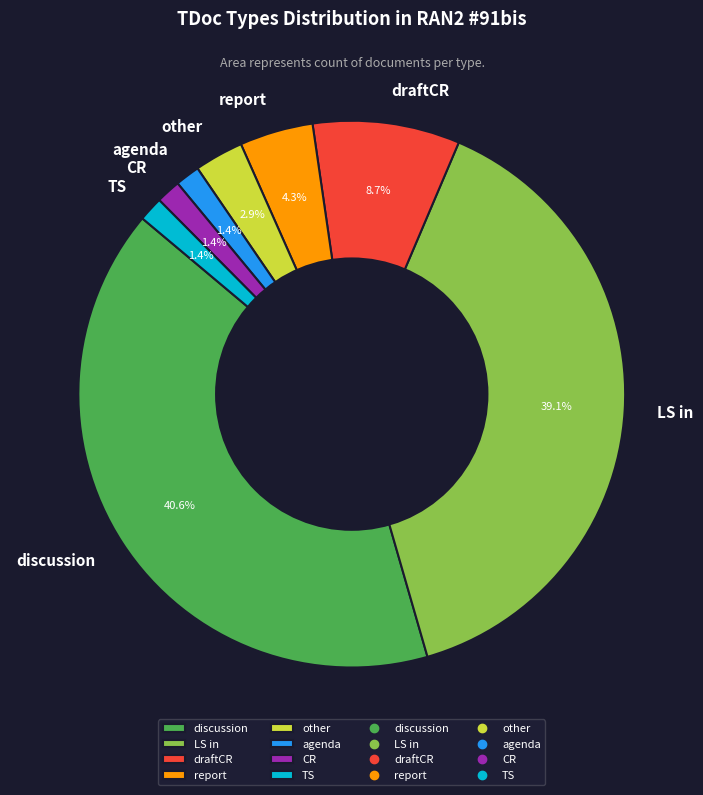

Count the number of slices in the pie.

8